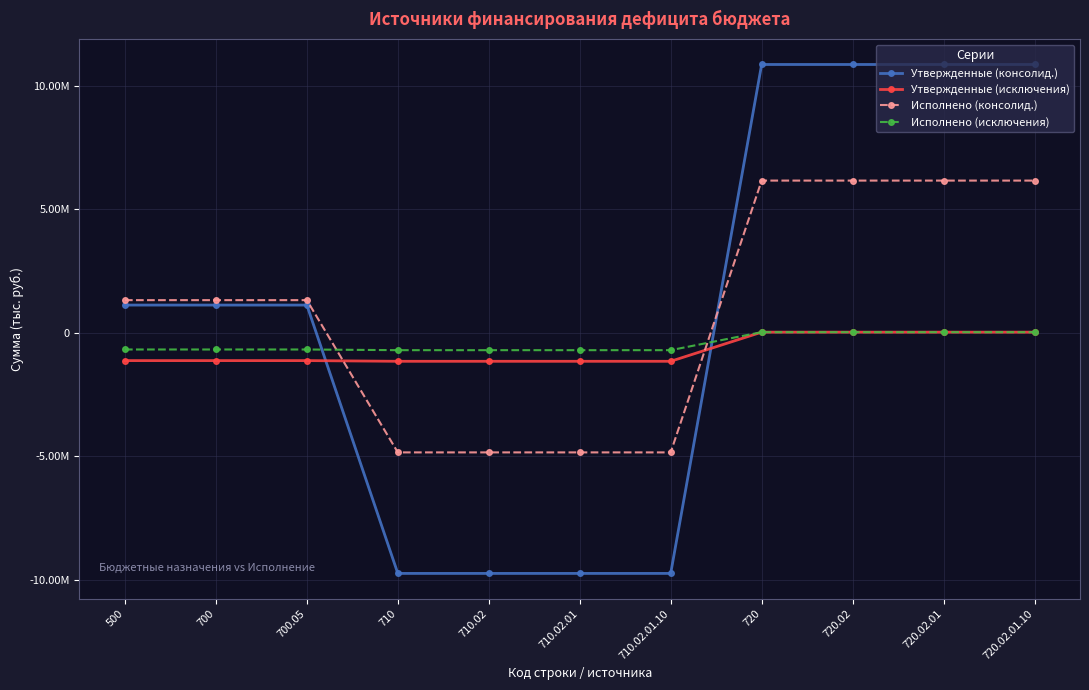

Is this an area chart (filled region under the line)?

No